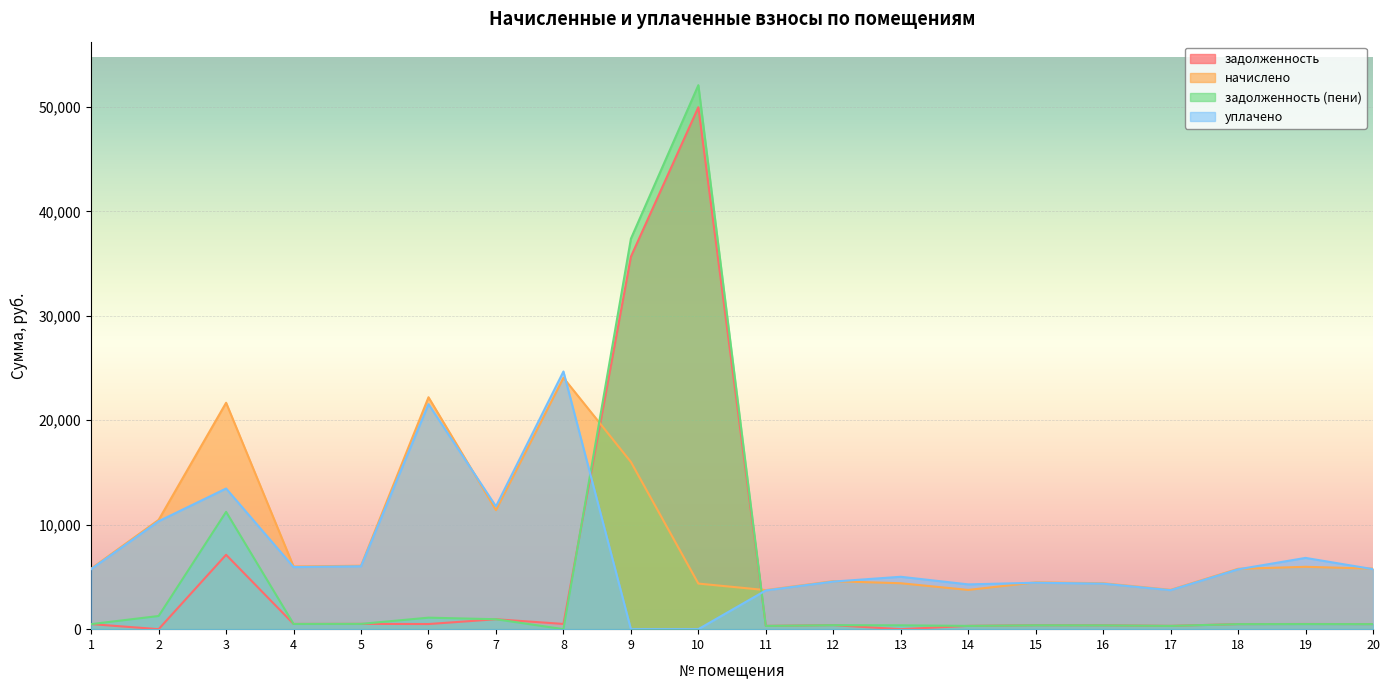

At how many categories does at least one series exceed 41235?

1